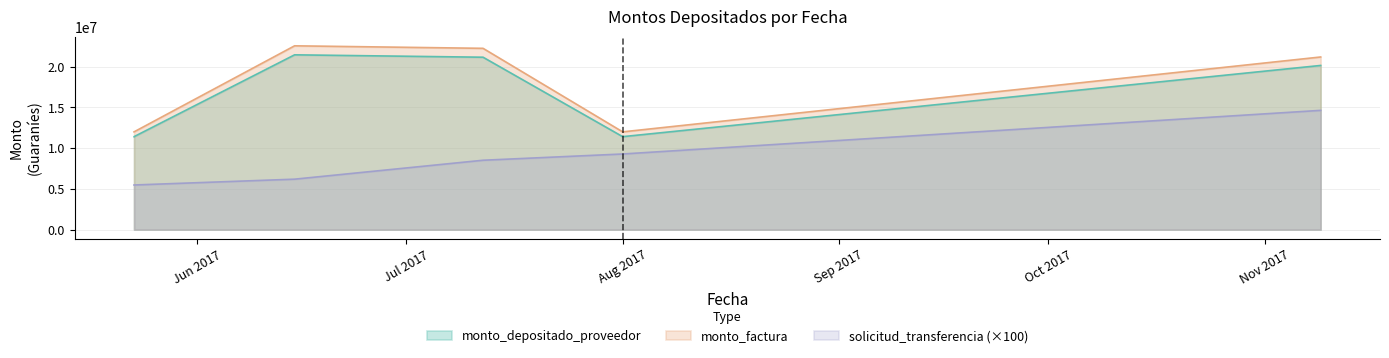

Is the value of monto_factura at 2017-05-23 greater than the value of monto_depositado_proveedor at 2017-05-23?

Yes